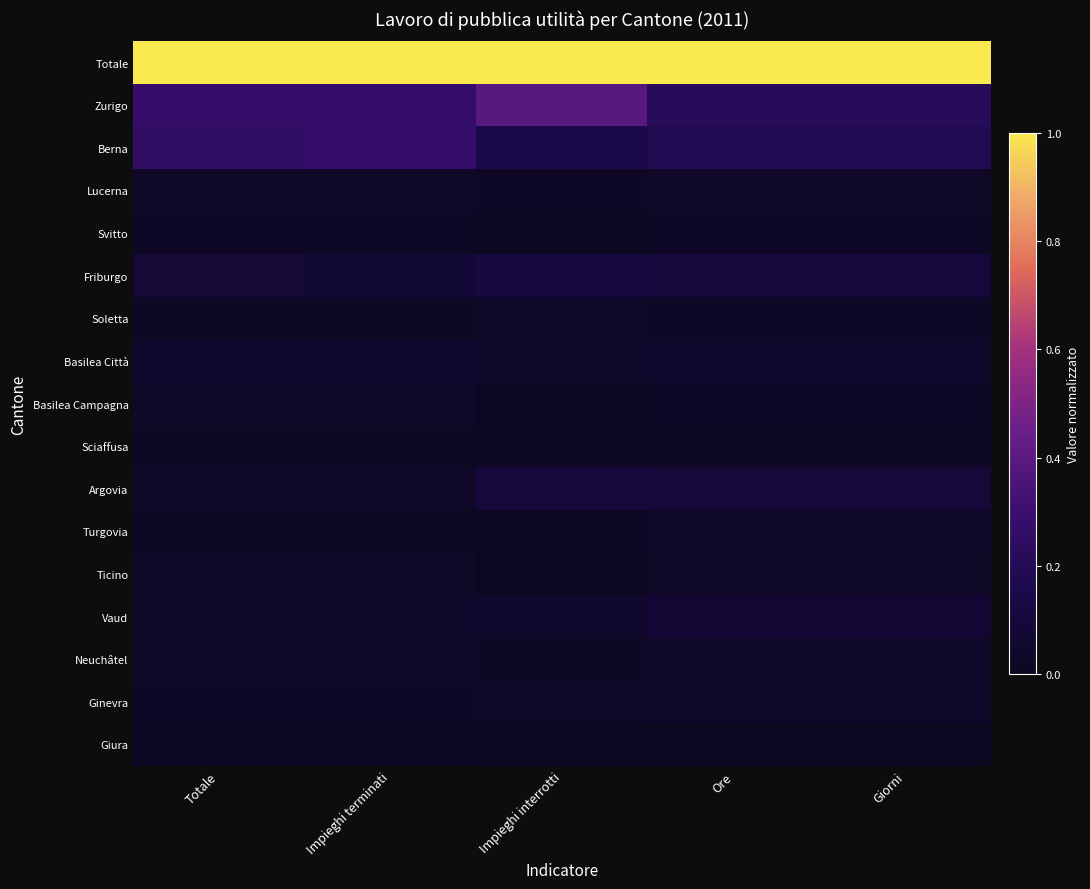

Reading right to left, extract all data points from this chart.

Totale: Giorni=1.0	Ore=1.0	Impieghi interrotti=1.0	Impieghi terminati=1.0	Totale=1.0
Zurigo: Giorni=0.2	Ore=0.2	Impieghi interrotti=0.4	Impieghi terminati=0.3	Totale=0.3
Berna: Giorni=0.2	Ore=0.2	Impieghi interrotti=0.2	Impieghi terminati=0.3	Totale=0.3
Lucerna: Giorni=0.0	Ore=0.0	Impieghi interrotti=0.0	Impieghi terminati=0.0	Totale=0.0
Svitto: Giorni=0.0	Ore=0.0	Impieghi interrotti=0.0	Impieghi terminati=0.0	Totale=0.0
Friburgo: Giorni=0.1	Ore=0.1	Impieghi interrotti=0.1	Impieghi terminati=0.1	Totale=0.1
Soletta: Giorni=0.0	Ore=0.0	Impieghi interrotti=0.0	Impieghi terminati=0.0	Totale=0.0
Basilea Città: Giorni=0.0	Ore=0.0	Impieghi interrotti=0.0	Impieghi terminati=0.0	Totale=0.0
Basilea Campagna: Giorni=0.0	Ore=0.0	Impieghi interrotti=0.0	Impieghi terminati=0.0	Totale=0.0
Sciaffusa: Giorni=0.0	Ore=0.0	Impieghi interrotti=0.0	Impieghi terminati=0.0	Totale=0.0
Argovia: Giorni=0.1	Ore=0.1	Impieghi interrotti=0.1	Impieghi terminati=0.0	Totale=0.0
Turgovia: Giorni=0.0	Ore=0.0	Impieghi interrotti=0.0	Impieghi terminati=0.0	Totale=0.0
Ticino: Giorni=0.0	Ore=0.0	Impieghi interrotti=0.0	Impieghi terminati=0.0	Totale=0.0
Vaud: Giorni=0.1	Ore=0.1	Impieghi interrotti=0.0	Impieghi terminati=0.0	Totale=0.0
Neuchâtel: Giorni=0.0	Ore=0.0	Impieghi interrotti=0.0	Impieghi terminati=0.0	Totale=0.0
Ginevra: Giorni=0.0	Ore=0.0	Impieghi interrotti=0.0	Impieghi terminati=0.0	Totale=0.0
Giura: Giorni=0.0	Ore=0.0	Impieghi interrotti=0.0	Impieghi terminati=0.0	Totale=0.0